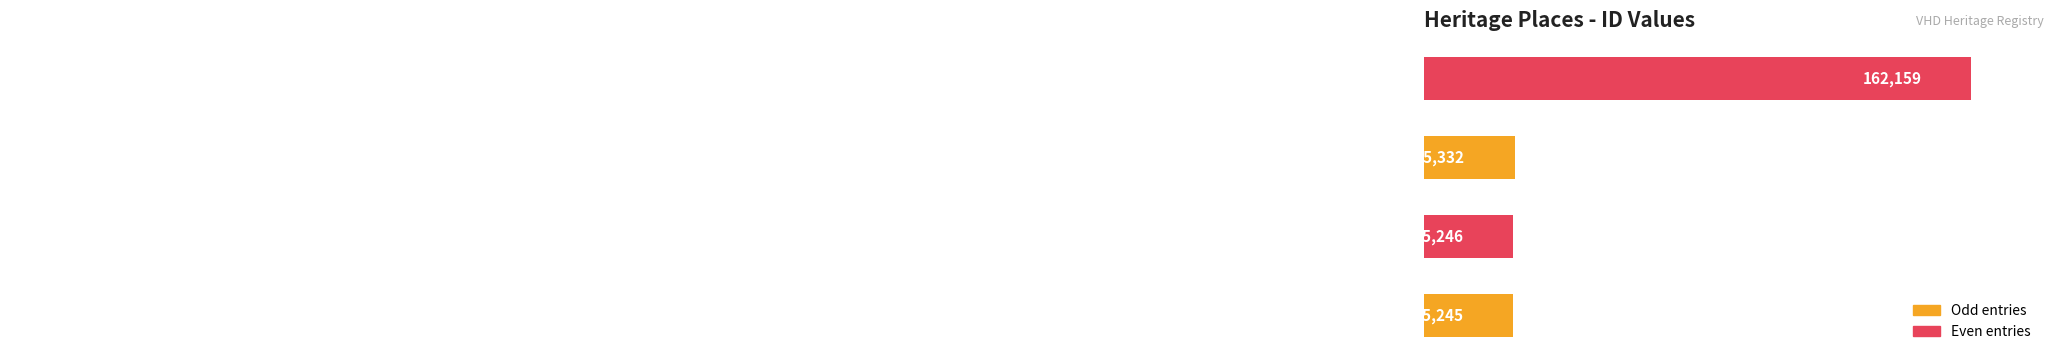

What is the difference between the maximum and minimum values?

36914